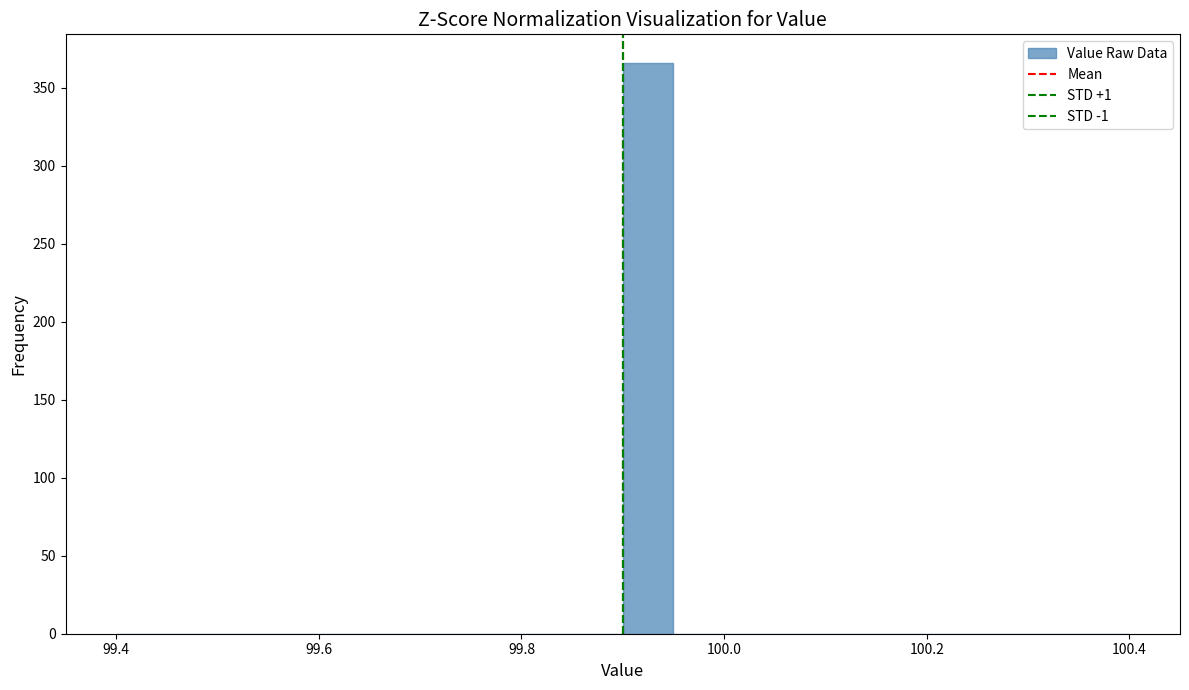

Read against the x-axis, roughly where is the centre of the tallest bar?

99.92